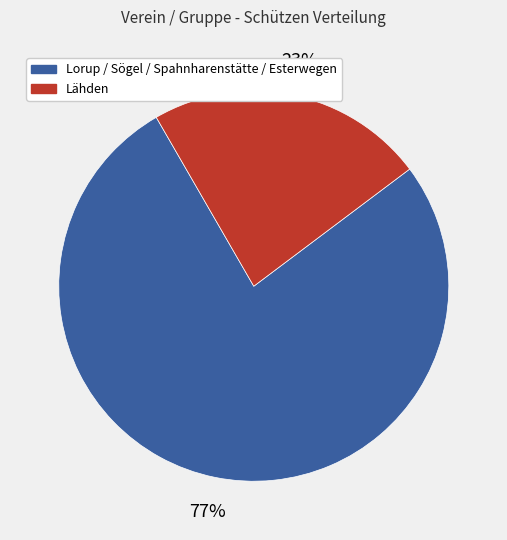

What is the smallest slice in the pie chart?

Lähden